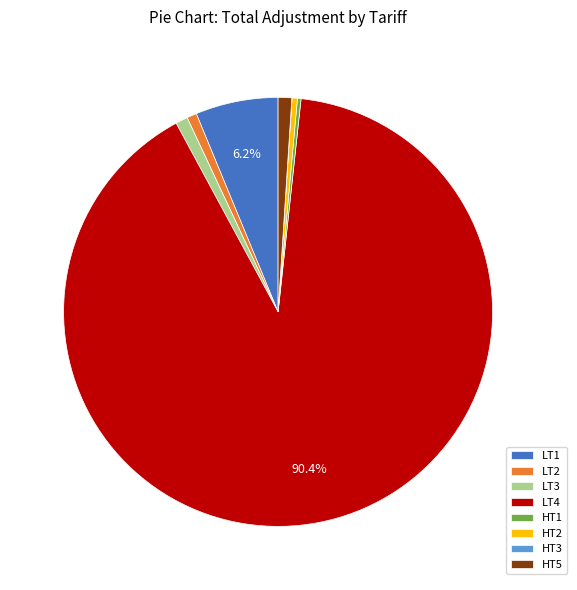

To the nearest percent, what percentage of the pie is LT4?

90%